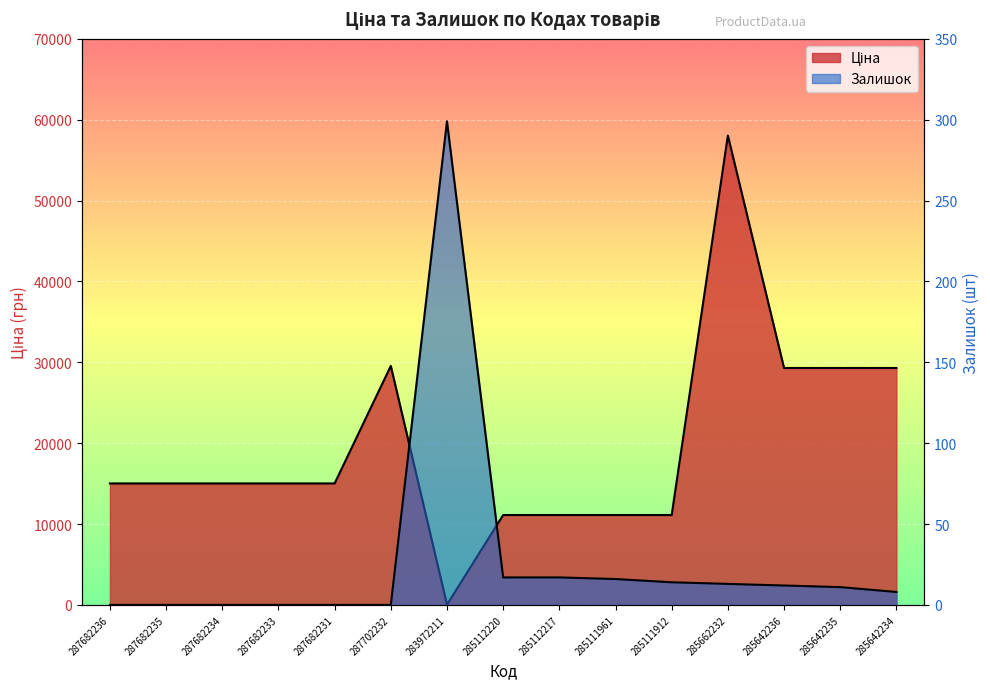

What is the difference between the maximum and minimum values in the Залишок series?

299.0